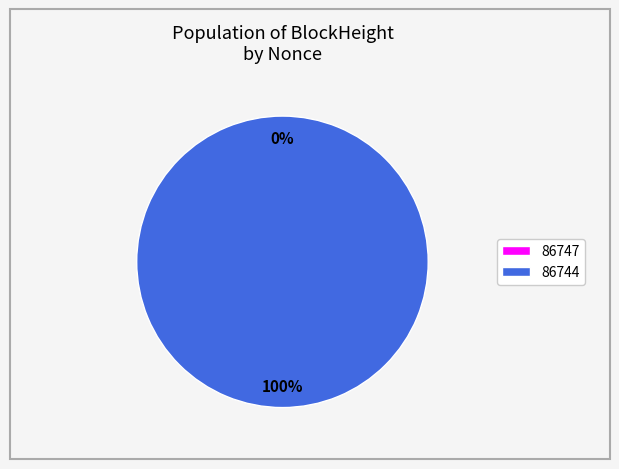

Which has a higher value, 86744 or 86747?

86744